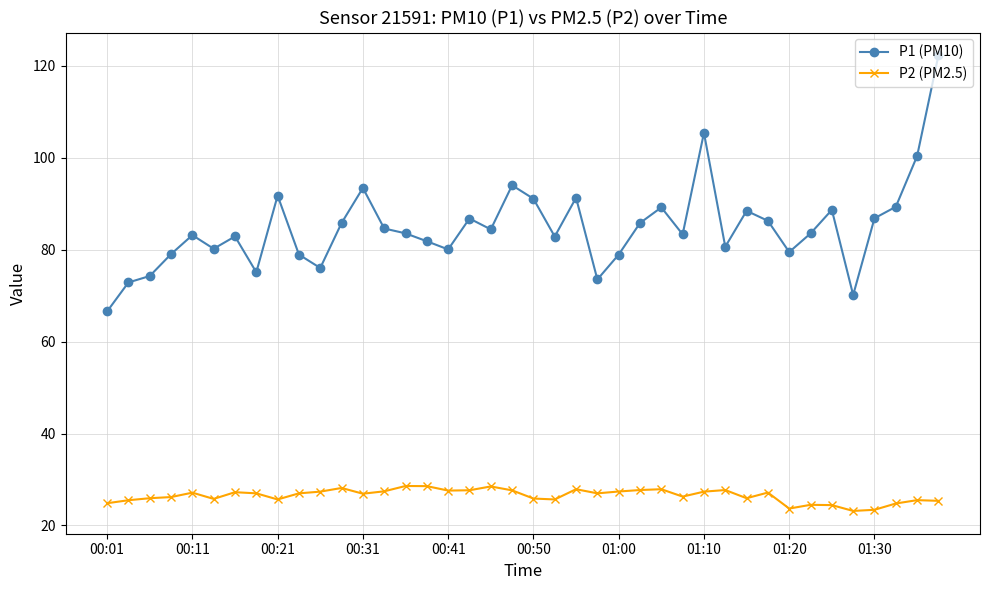

What is the lowest value of the P1 (PM10) series?

66.6